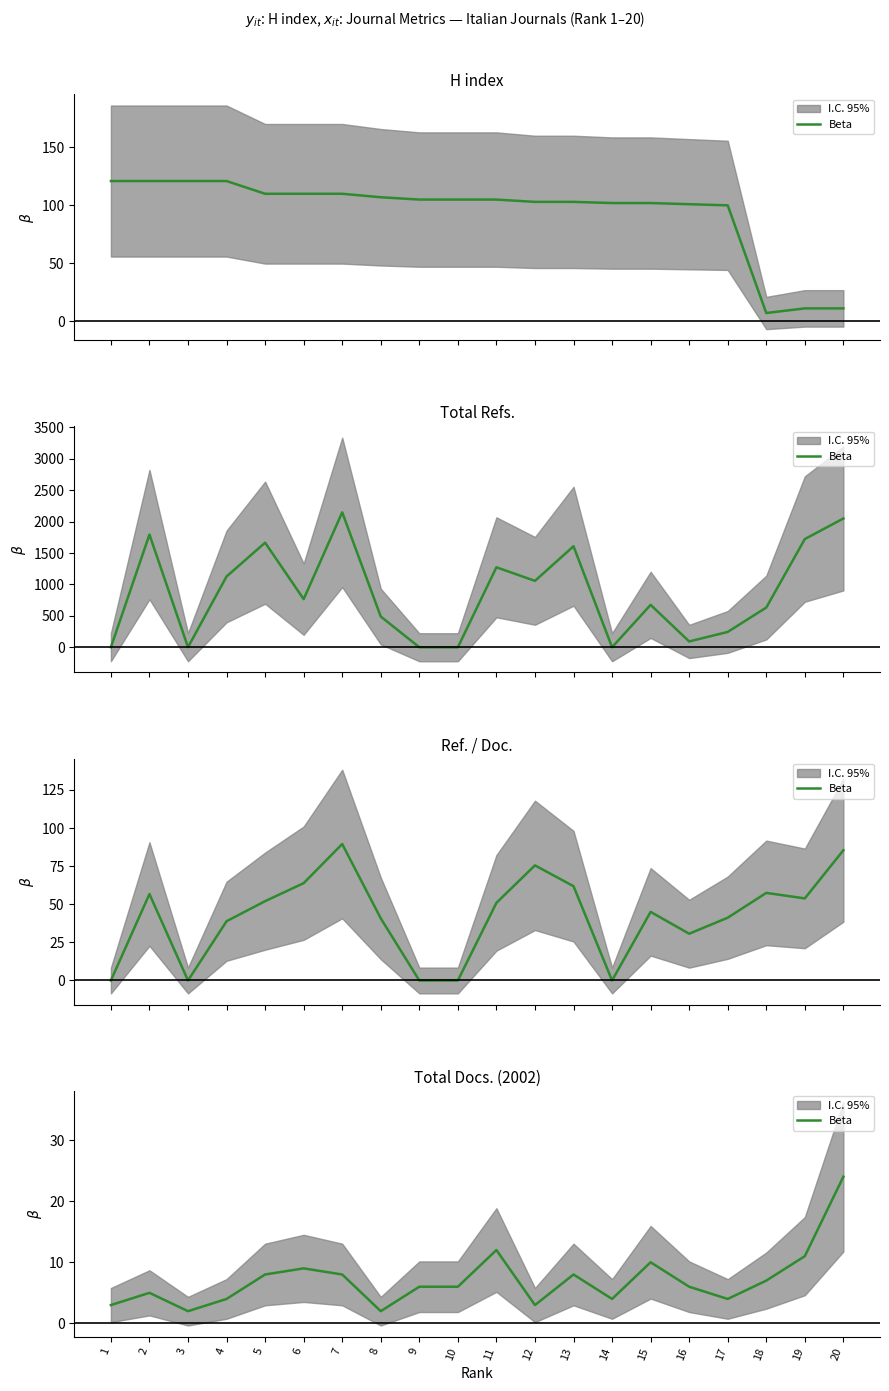

What is the difference between the values at 10 and 20?

18